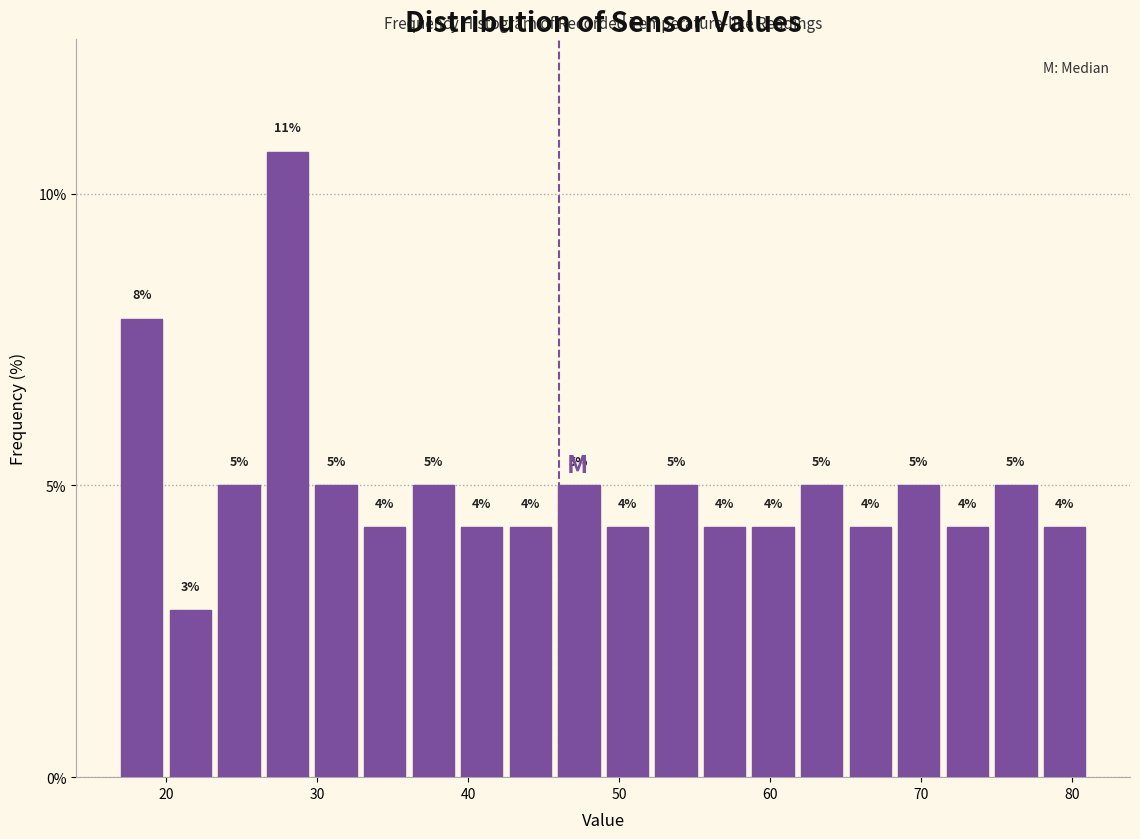

Around what value on the x-axis is the tallest bar? Give the approximate position of its centre, as read against the axis.

28